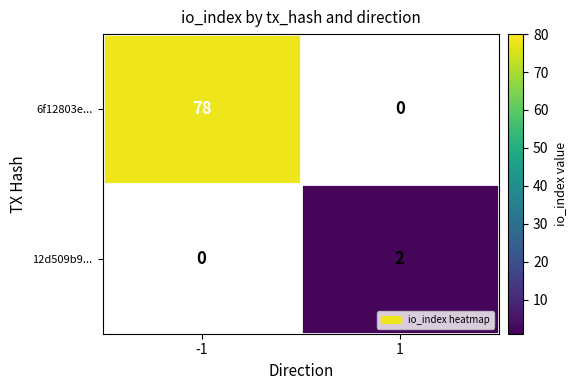

True or false: 12d509b9... has a value of 0.8 at 1.

False